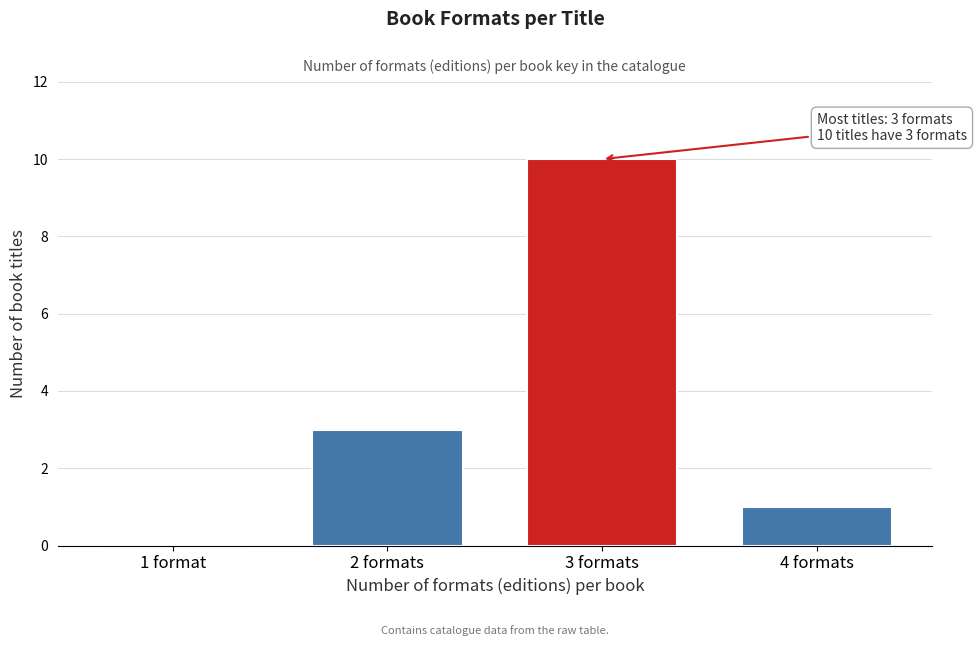

Reading left to right, extract all data points from this chart.

1 format=0	2 formats=3	3 formats=10	4 formats=1